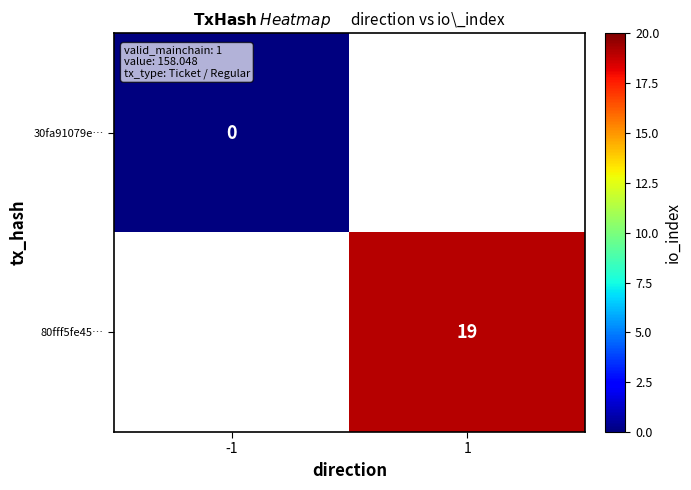

Is it true that 80fff5fe45… equals 19 at 1?

True